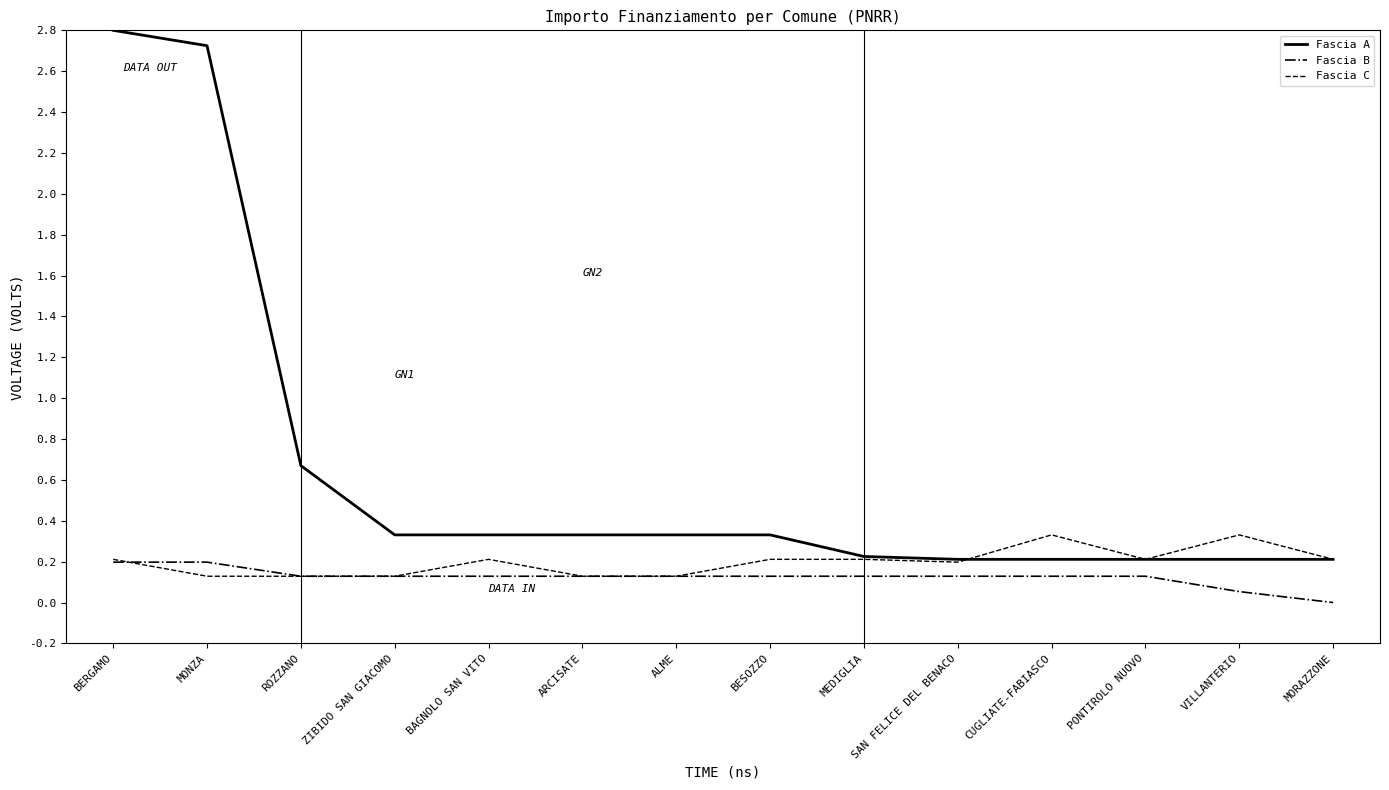

True or false: Fascia A and Fascia B intersect in this chart.

False